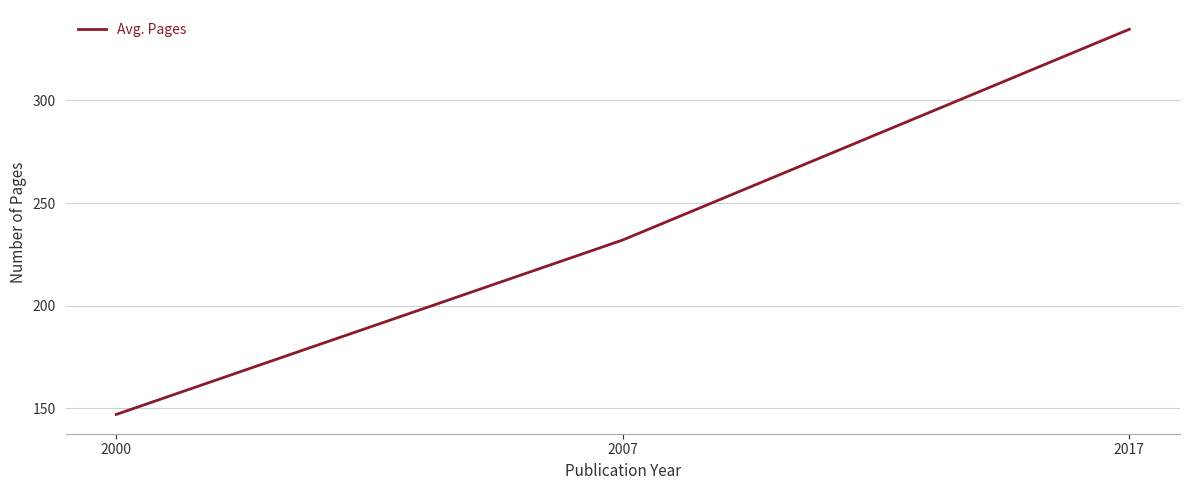

The value at 2007 is 316.3. True or false?

False